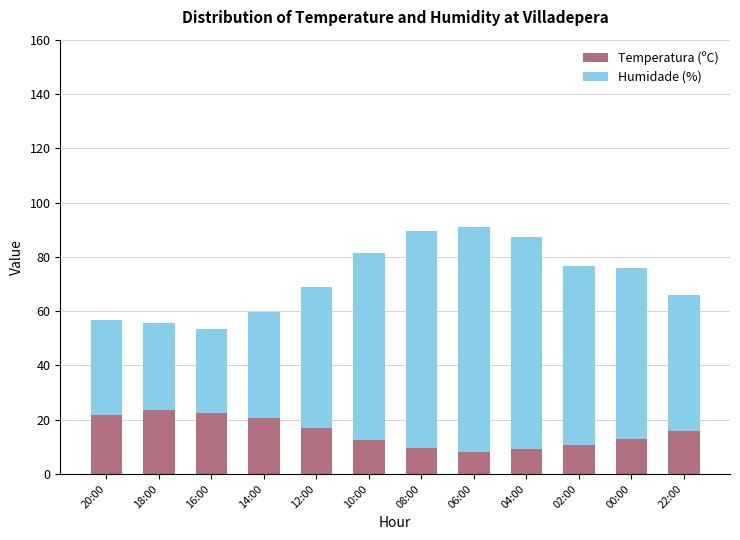

The Temperatura (ºC) series shows 17.0 at 12:00. True or false?

True